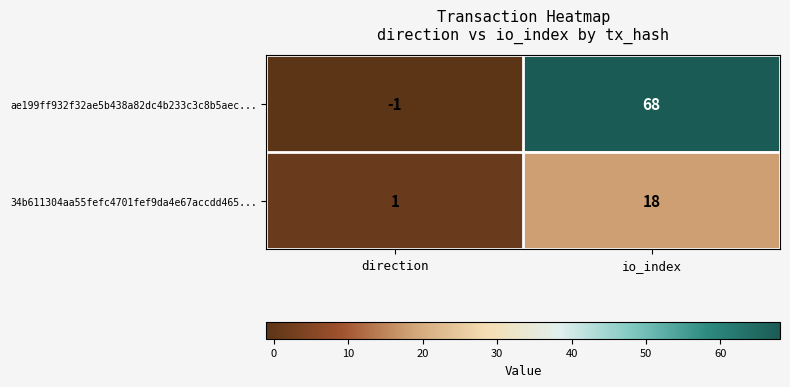

Which series has the largest range (max minus min)?

ae199ff932f32ae5b438a82dc4b233c3c8b5aec...